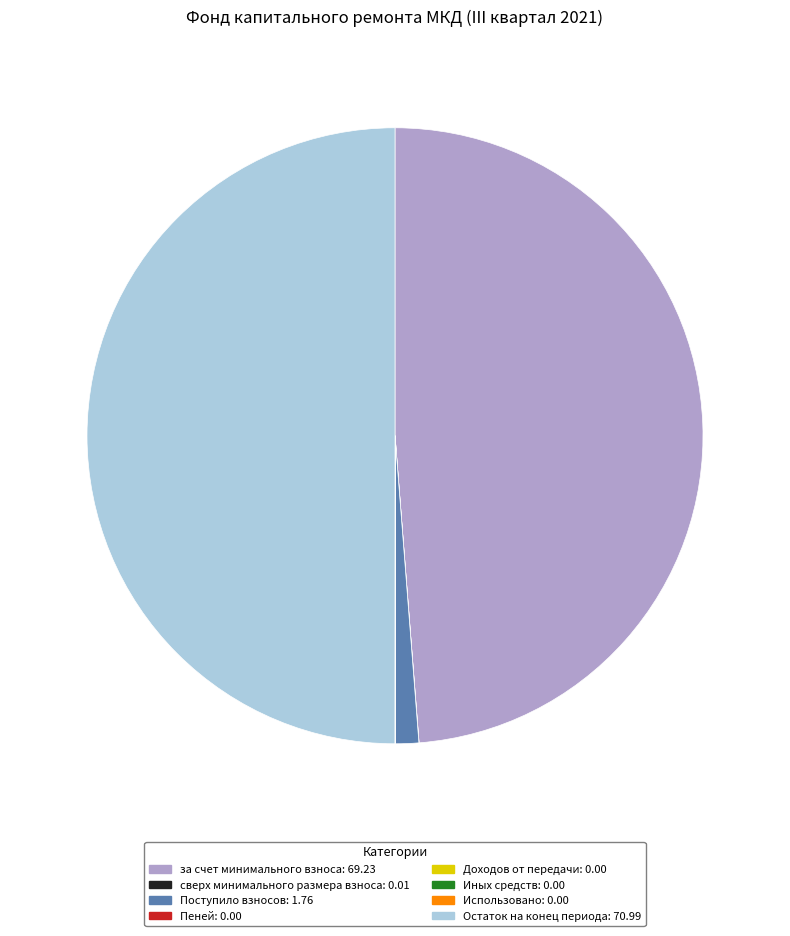

Is за счет минимального взноса the majority of the pie?

No